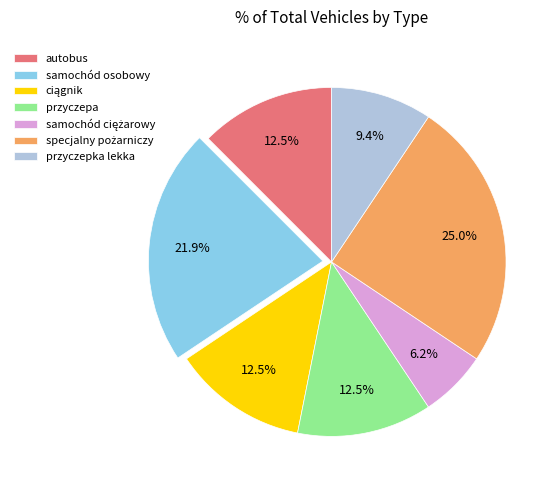

What is the total percentage of samochód osobowy and przyczepa?

34.4%